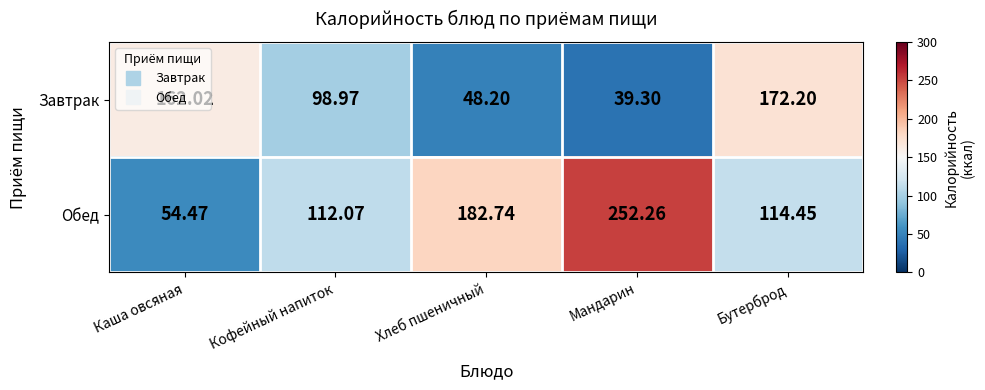

Between Каша овсяная and Хлеб пшеничный, which series saw the biggest shift?

Обед